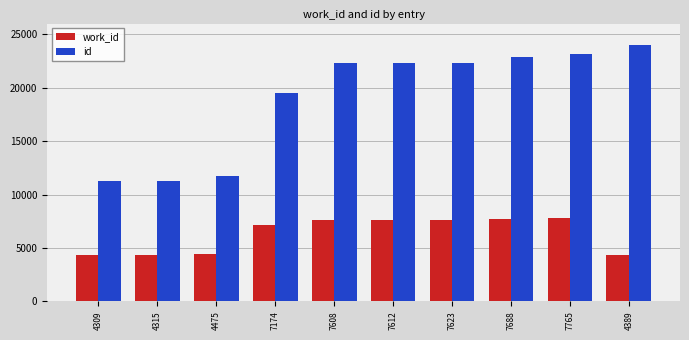

What are all the series names shown in the legend?

work_id, id